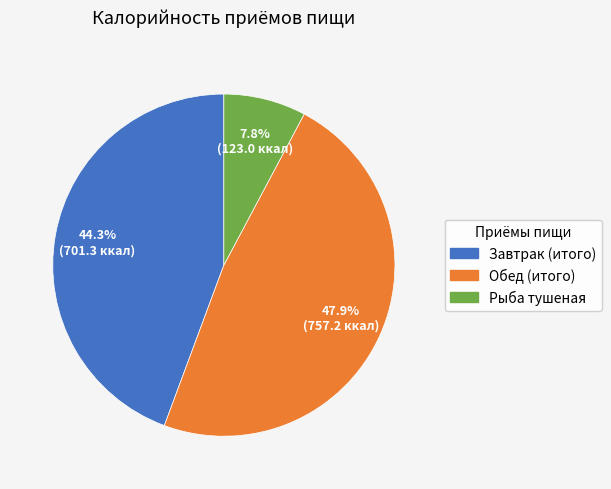

To the nearest percent, what is the average slice percentage?

33%